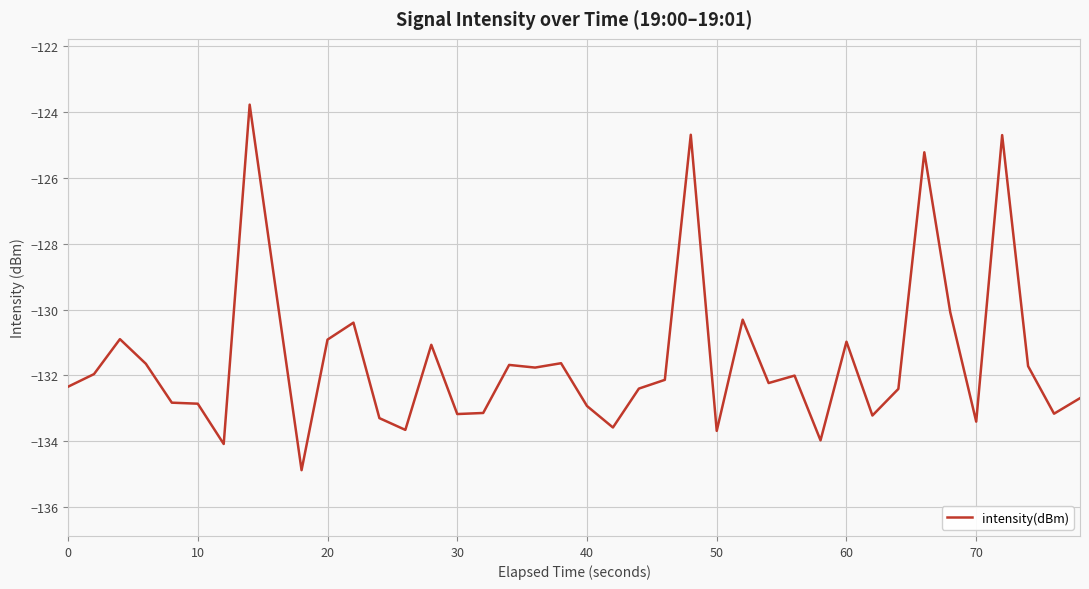

True or false: there are more than 0 points higher than both neighbors.

True